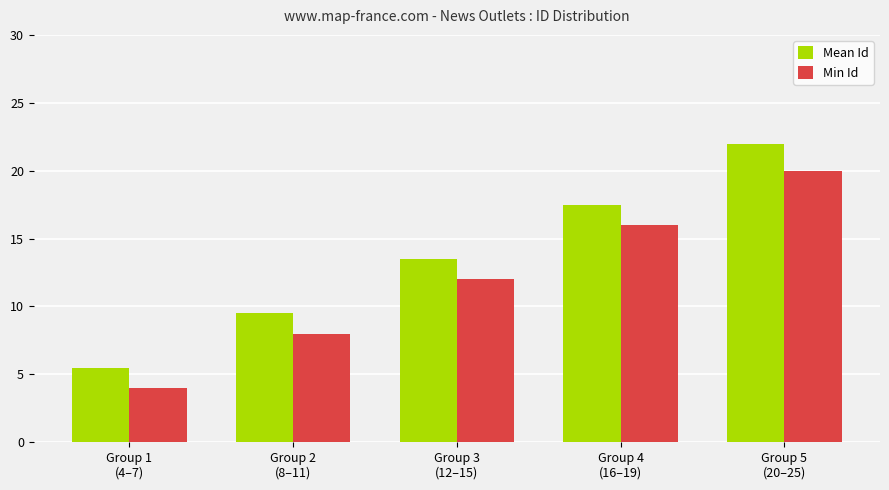

How many bars are there in total?

10